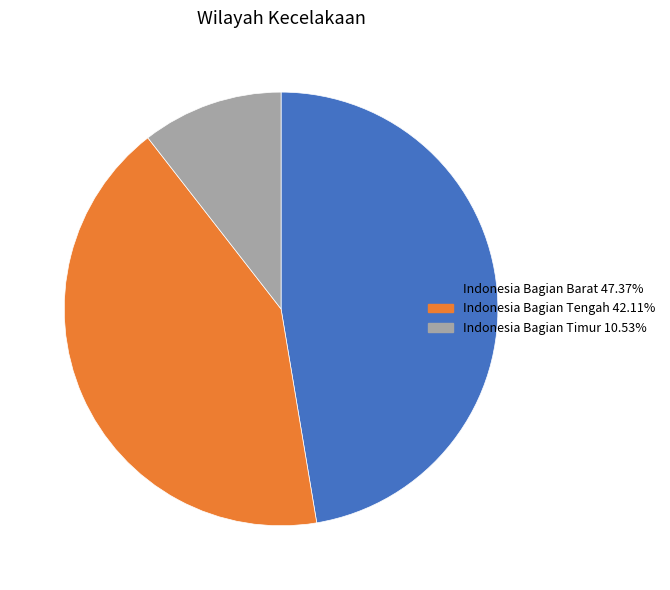

What is the largest slice in the pie chart?

Indonesia Bagian Barat